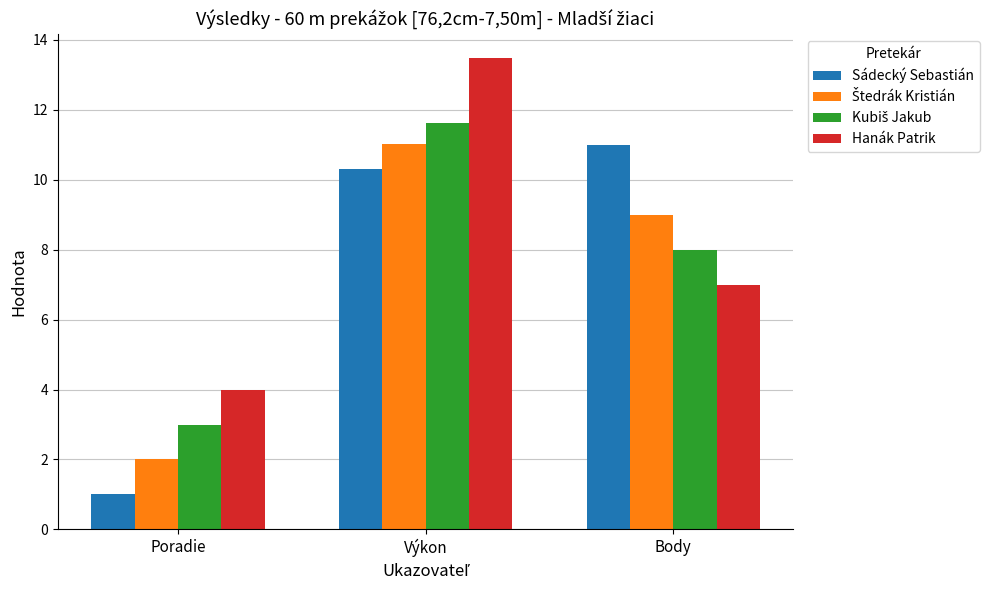

True or false: Hanák Patrik has a value of 20.5 at Výkon.

False